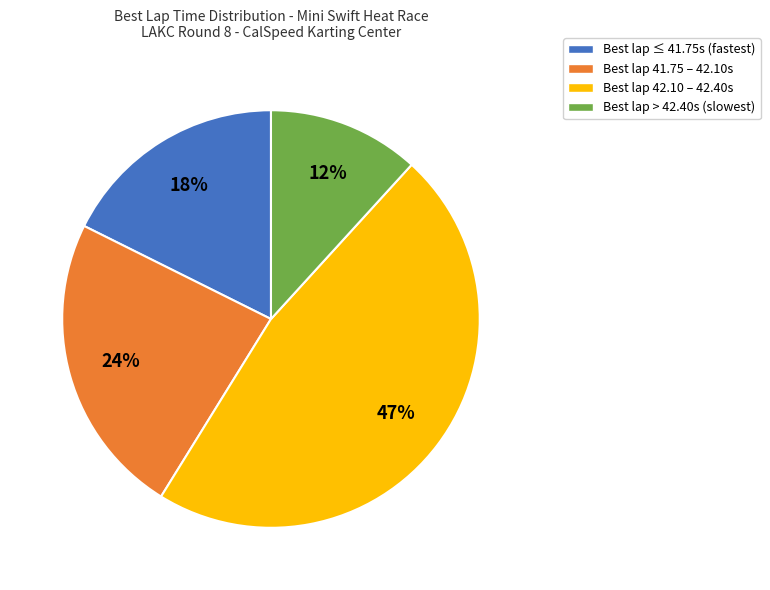

How many slices are in this pie chart?

4